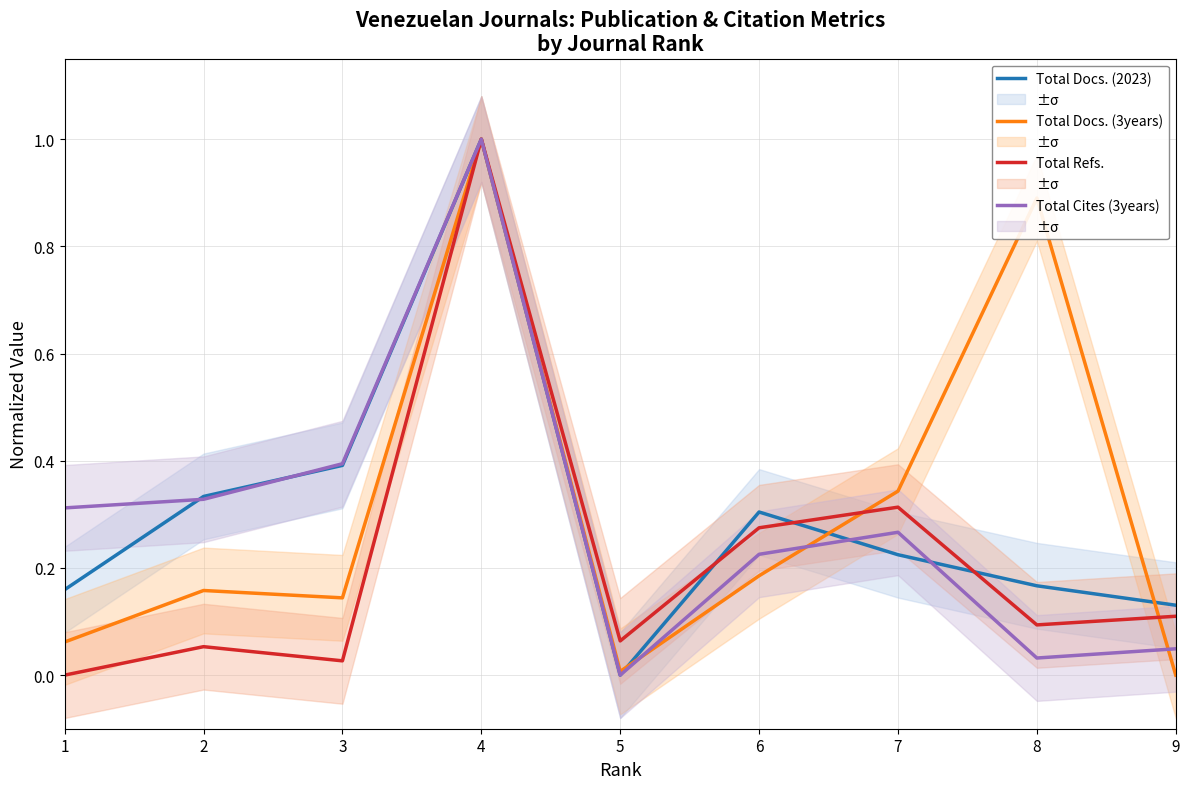

Reading left to right, what are all the values shown in this chart?

Total Docs. (2023): 0.2	0.3	0.4	1.0	0.0	0.3	0.2	0.2	0.1
Total Docs. (3years): 0.1	0.2	0.1	1.0	0.0	0.2	0.3	0.9	0.0
Total Refs.: 0.0	0.1	0.0	1.0	0.1	0.3	0.3	0.1	0.1
Total Cites (3years): 0.3	0.3	0.4	1.0	0.0	0.2	0.3	0.0	0.0